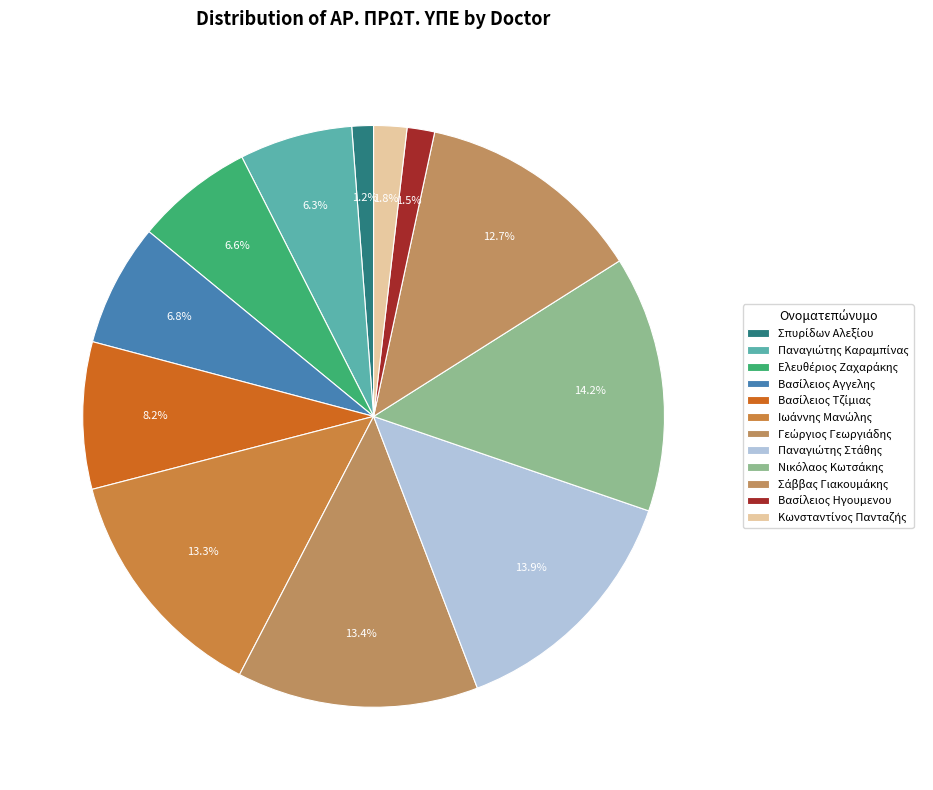

Count the number of slices in the pie.

12